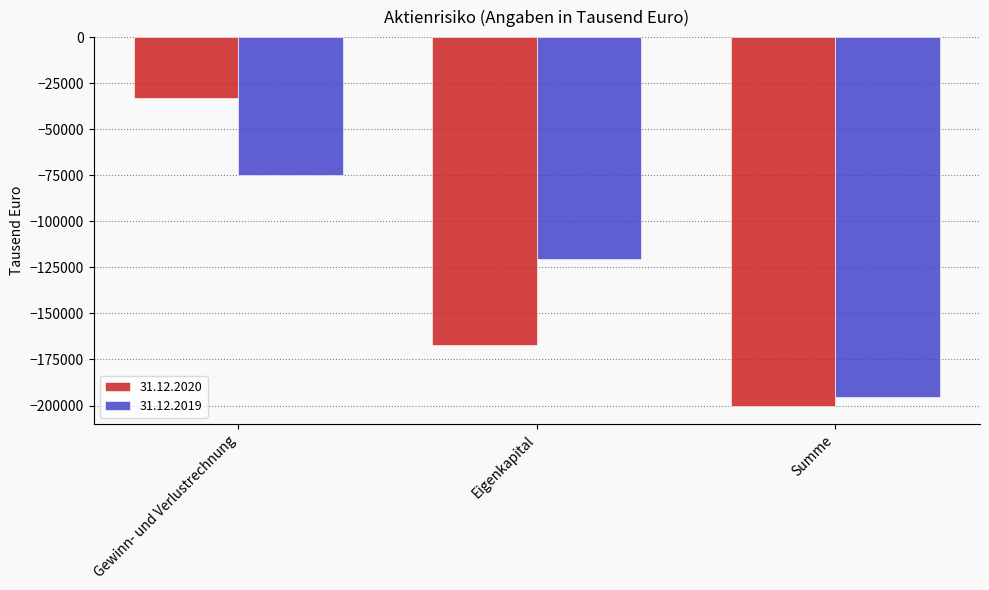

What is the difference between the 31.12.2020 values at Eigenkapital and Gewinn- und Verlustrechnung?

133789